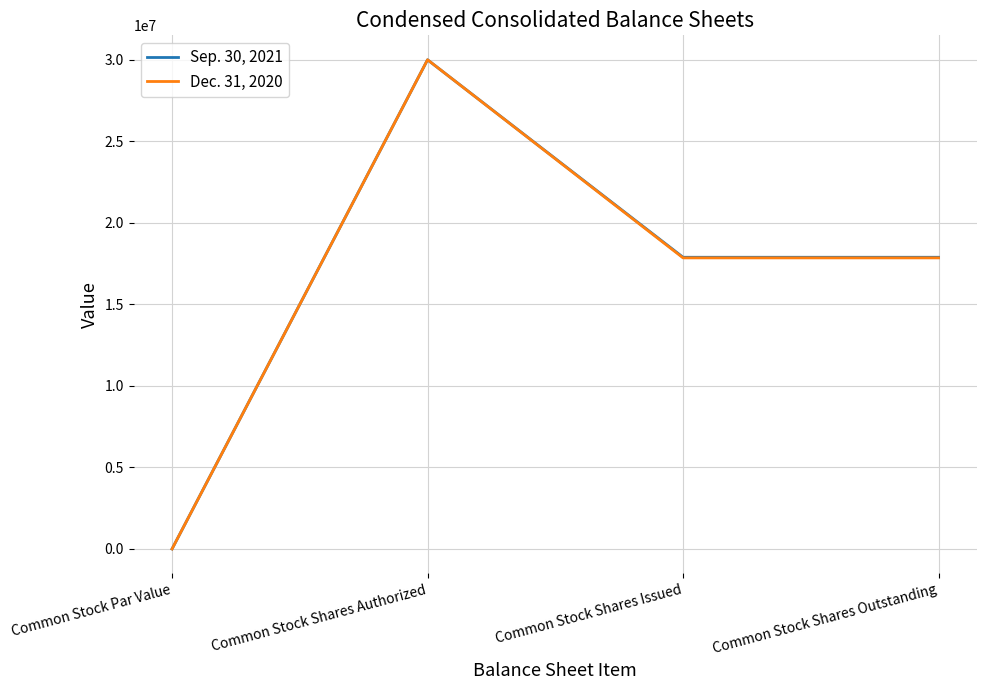

Is it true that Dec. 31, 2020 equals 28247505 at Common Stock Shares Issued?

False